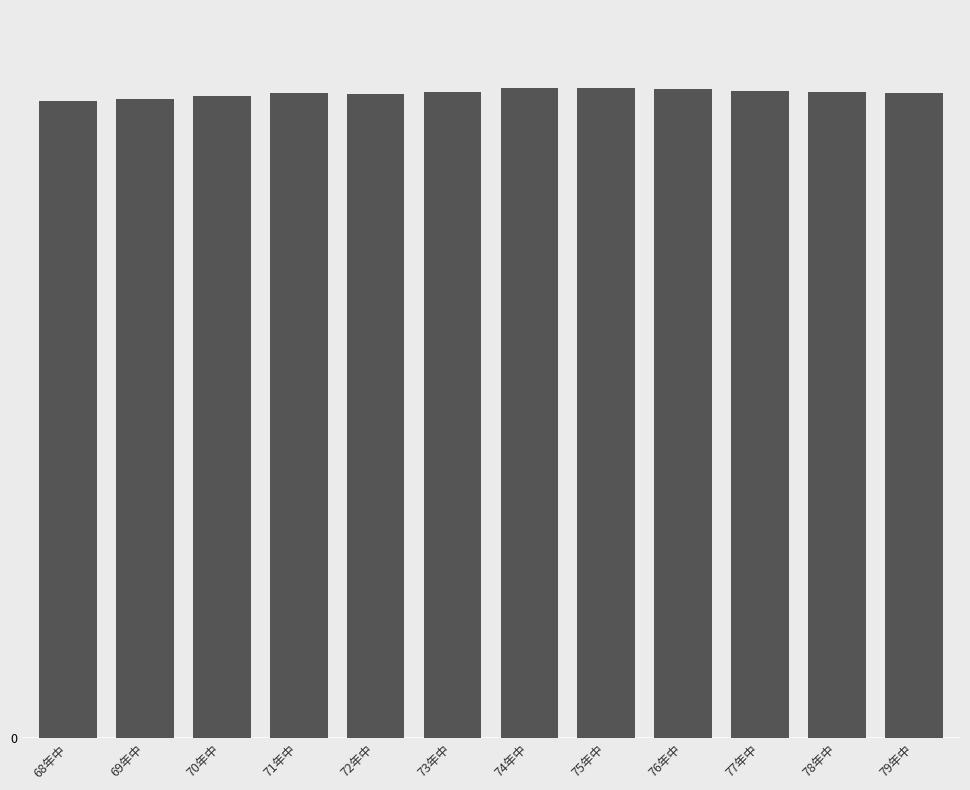

Does the chart contain any negative values?

No